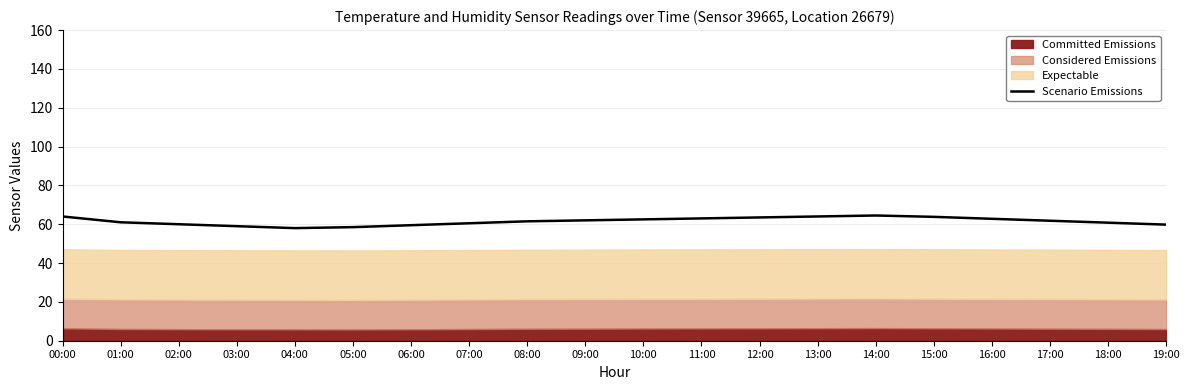

At which label does the data first exceed 61?

00:00